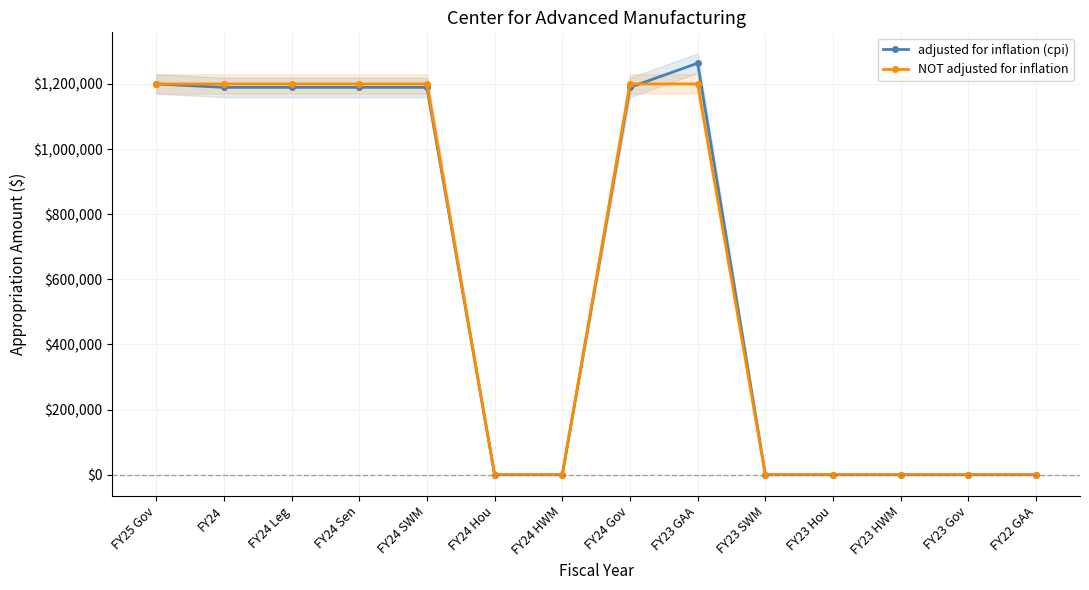

How many categories are shown in the chart?

14